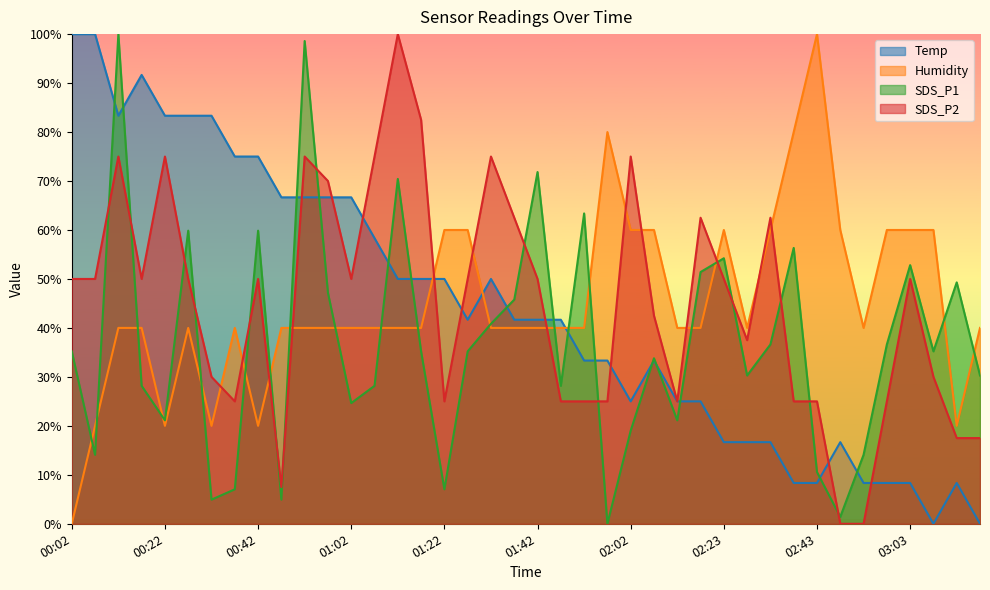

How many interior local valleys does the Humidity series have?

6